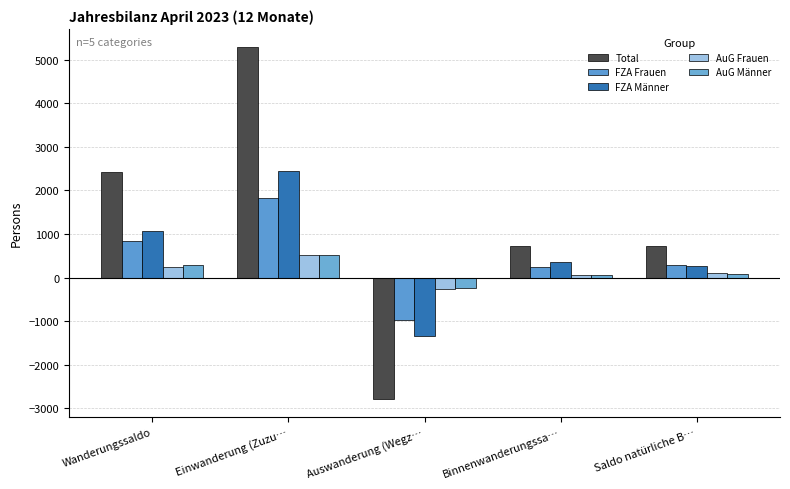

How many bars are there in total?

25